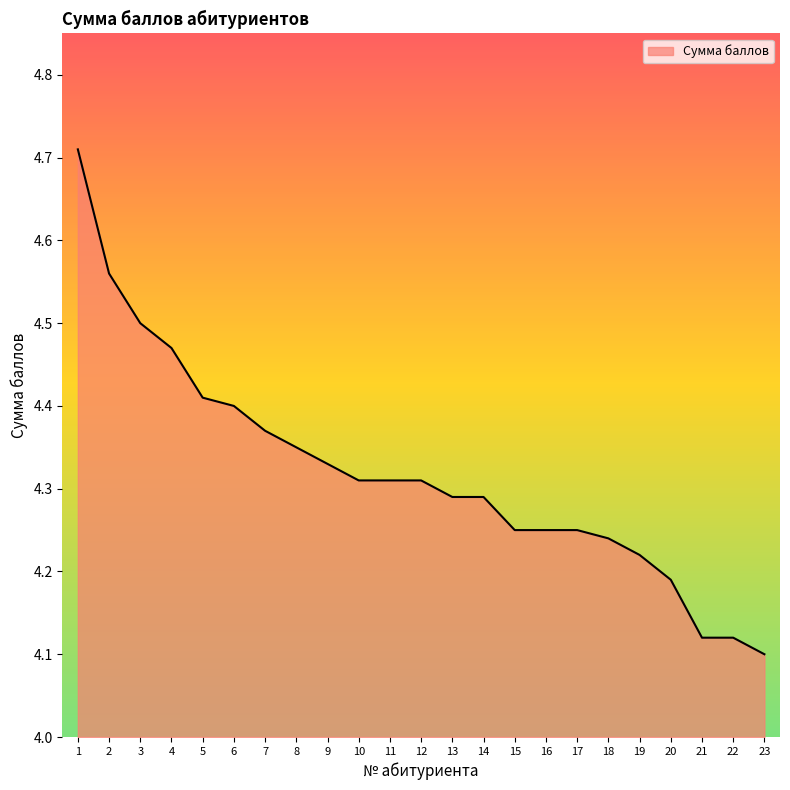

What is the difference between the second highest and minimum values?

0.5